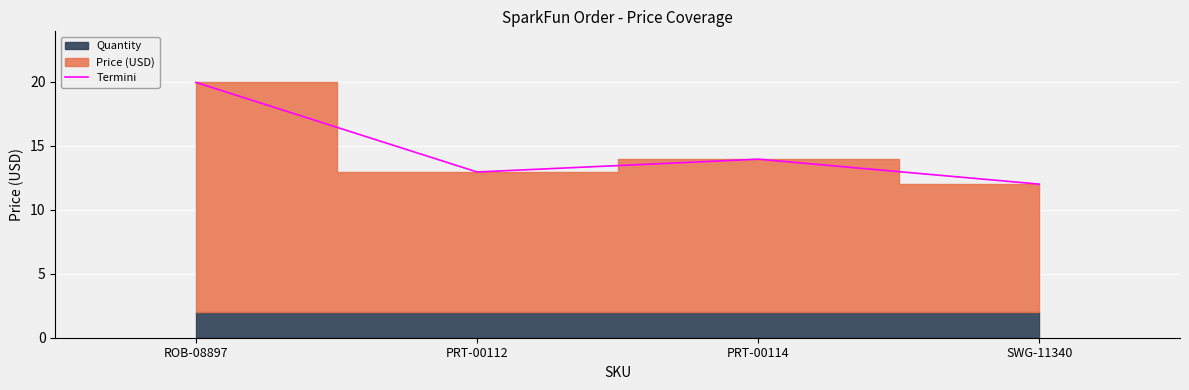

How many points are lower than both their immediate neighbors (excluding endpoints)?

1